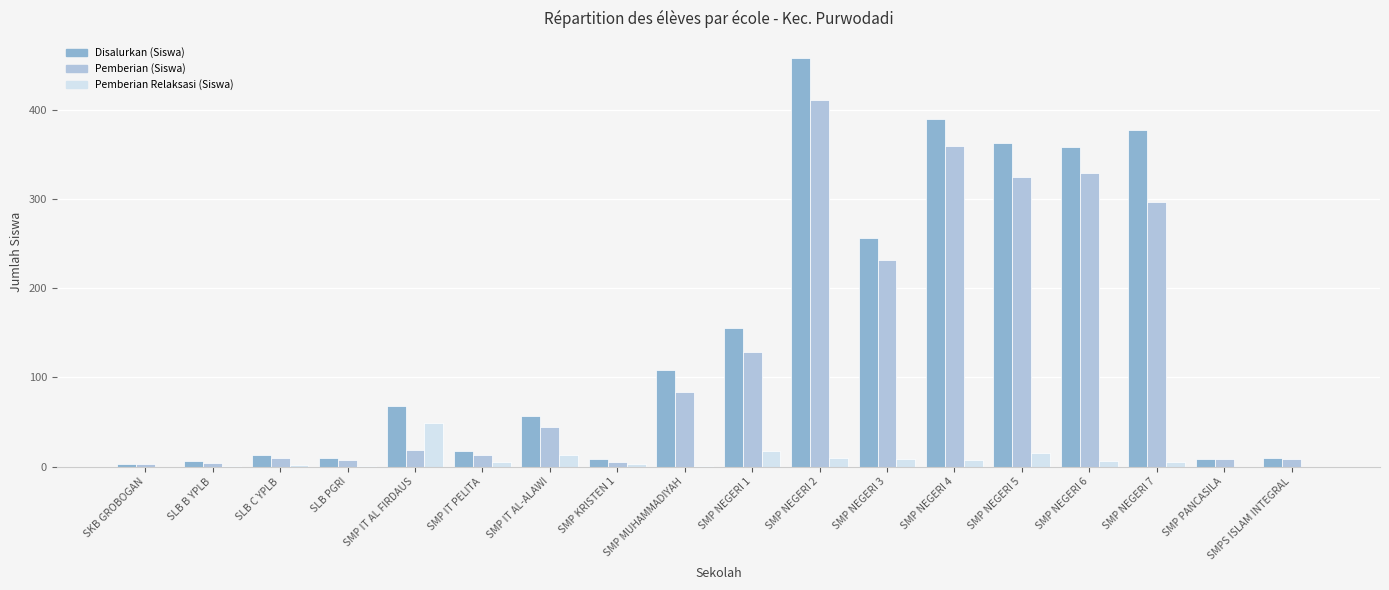

What is the sum of all Pemberian Relaksasi (Siswa) values?

145